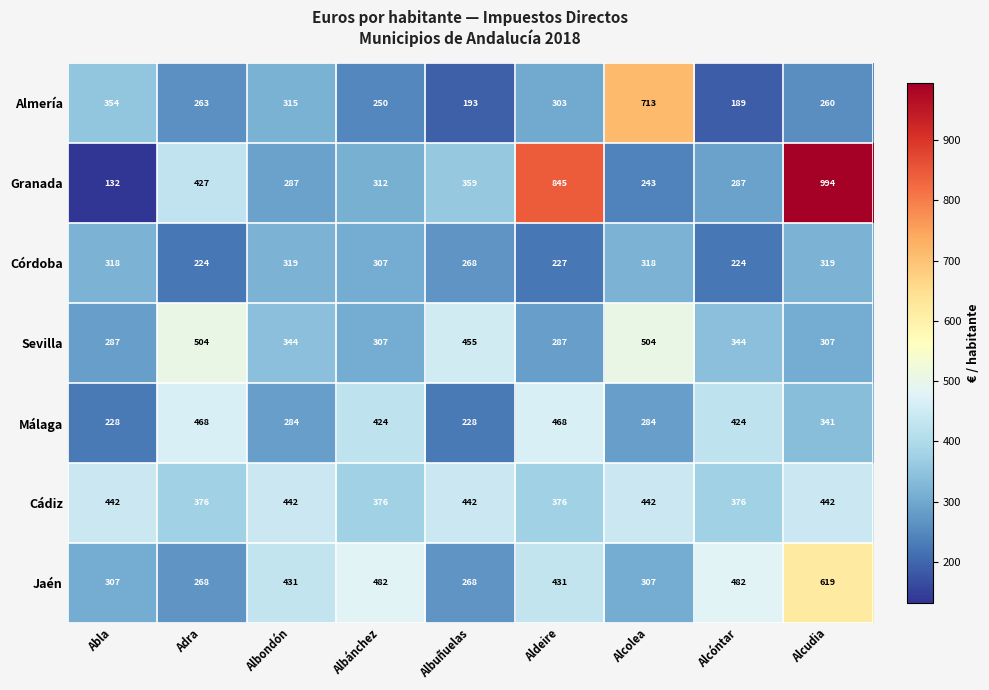

What value does the Granada series have at Alcóntar?

287